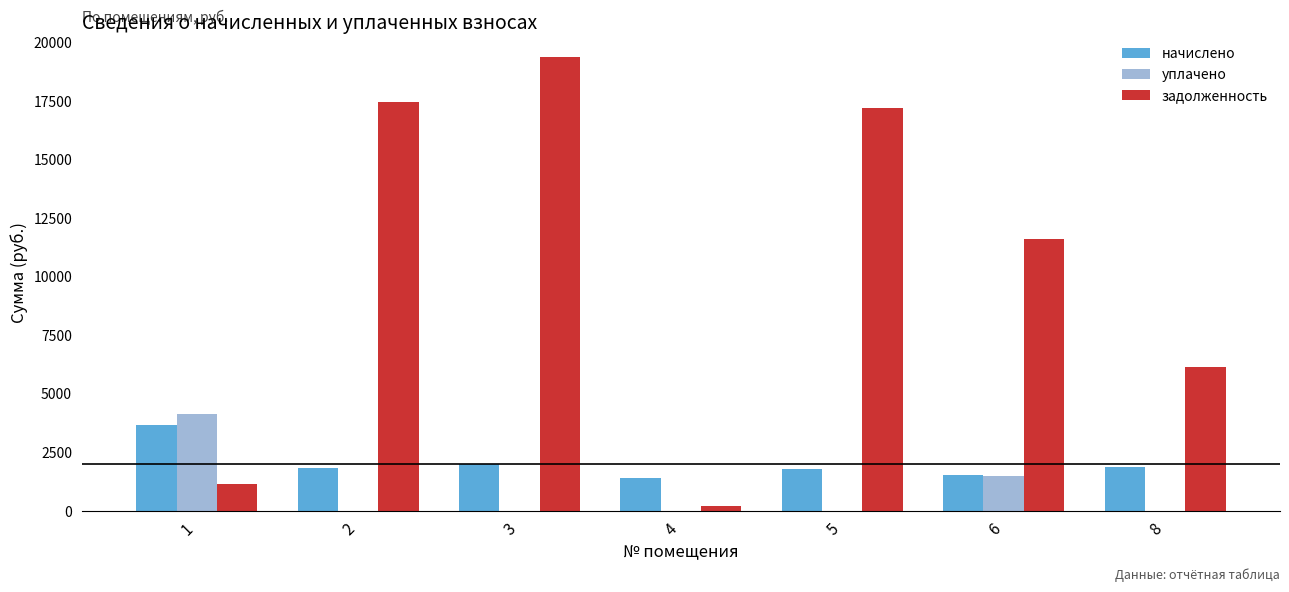

The value of задолженность at 6 is 17687.2. True or false?

False